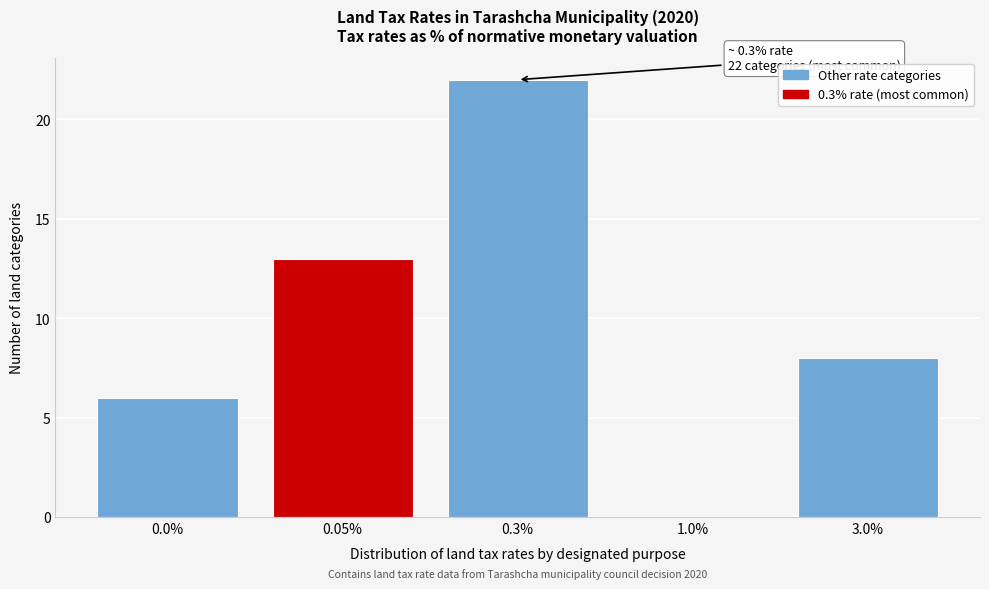

Reading left to right, extract all data points from this chart.

0.0%=6	0.05%=13	0.3%=22	1.0%=0	3.0%=8